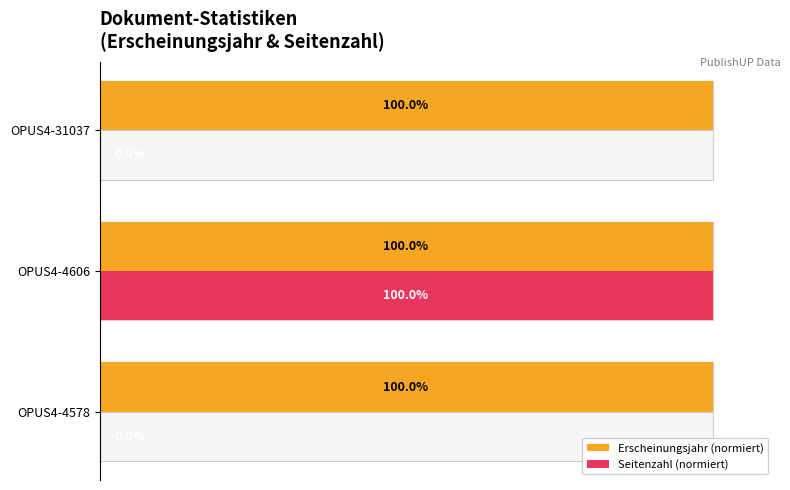

List the series in order of their peak value, lowest first.

Erscheinungsjahr (normiert), Seitenzahl (normiert)